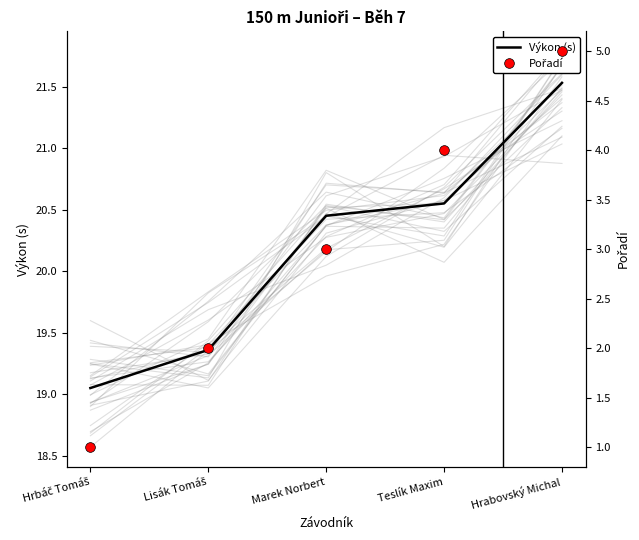

List the labels in order of Pořadí value, largest first.

Hrabovský Michal, Teslík Maxim, Marek Norbert, Lisák Tomáš, Hrbáč Tomáš